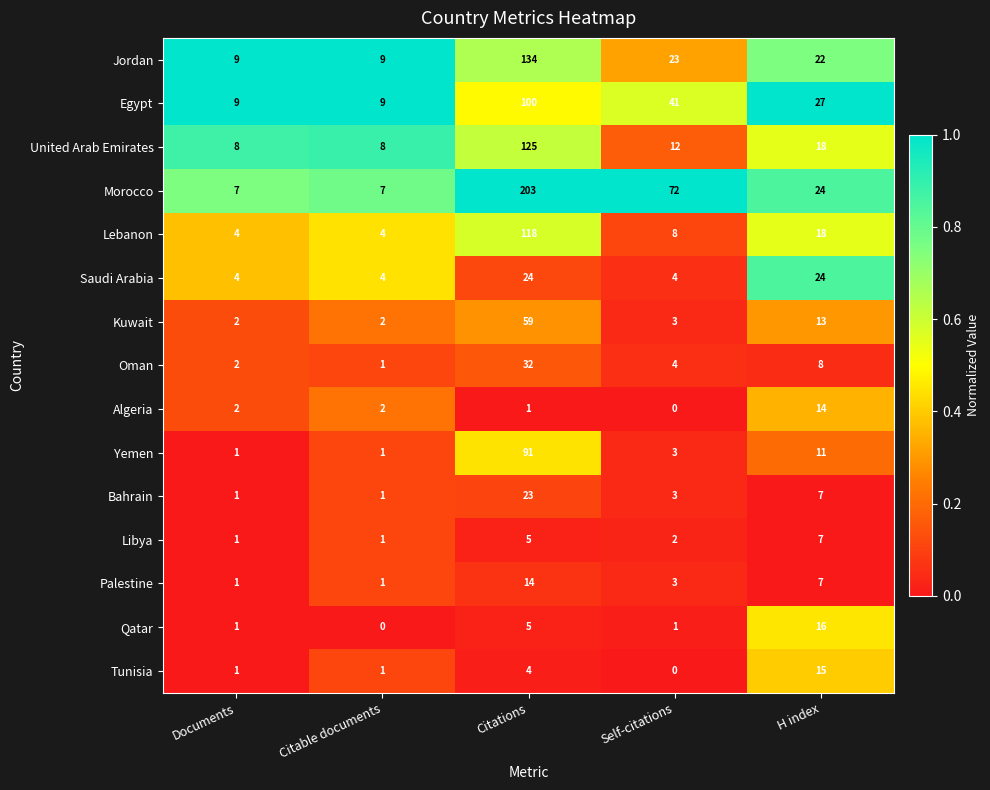

At which label does Oman first exceed 4?

Citations